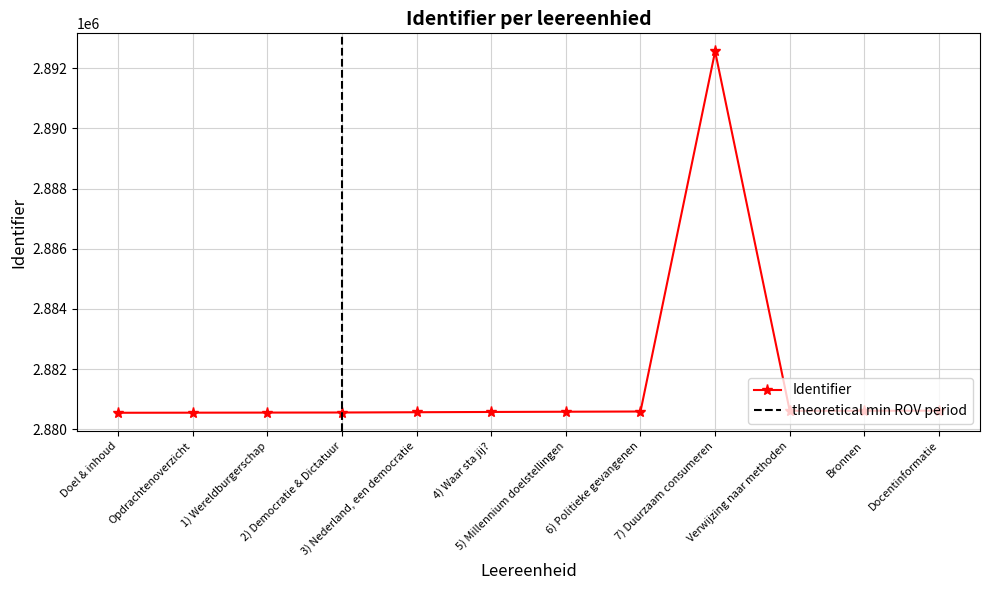

True or false: the data shows 4334893 at Bronnen.

False